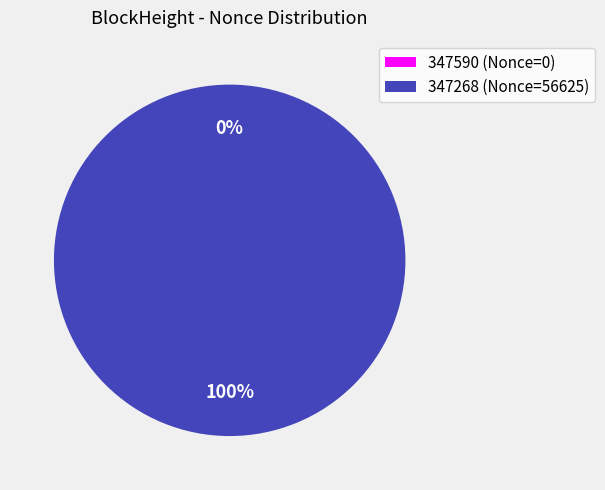

To the nearest percent, what is the average slice percentage?

50%